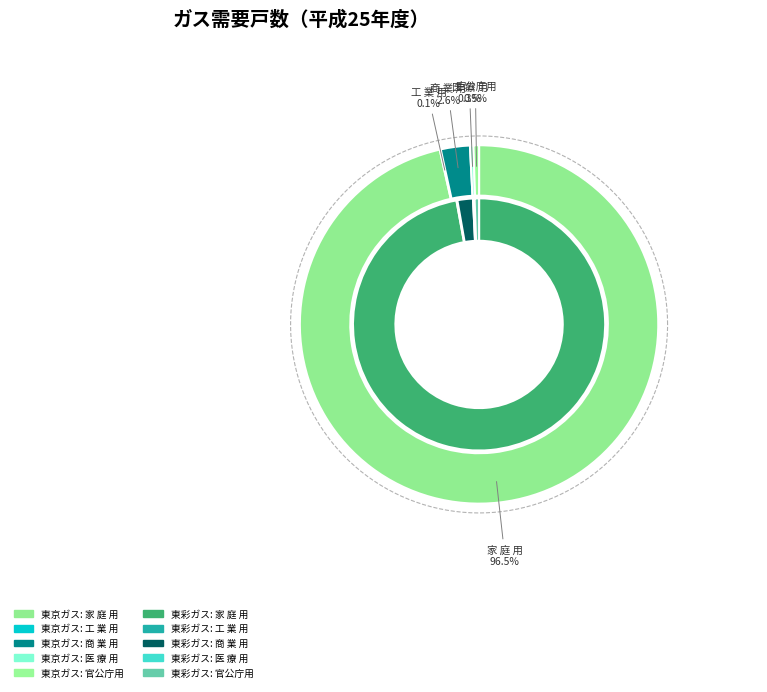

At 商 業 用, list the series in order from smallest to largest.

東彩ガス（株）, 東京ガス（株）